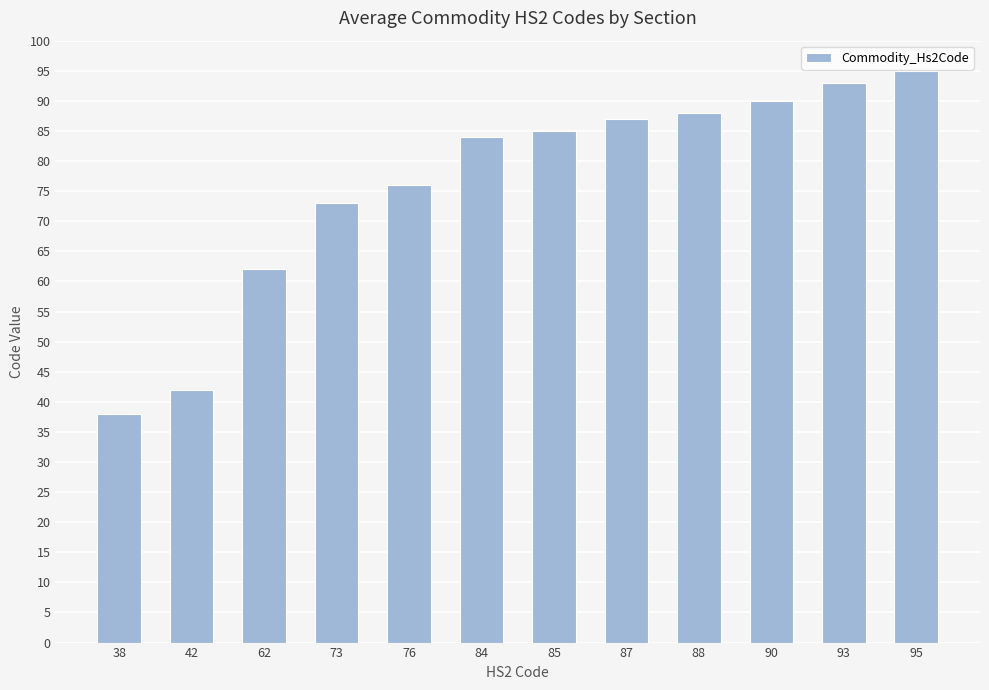

How many distinct data groups are displayed?

1